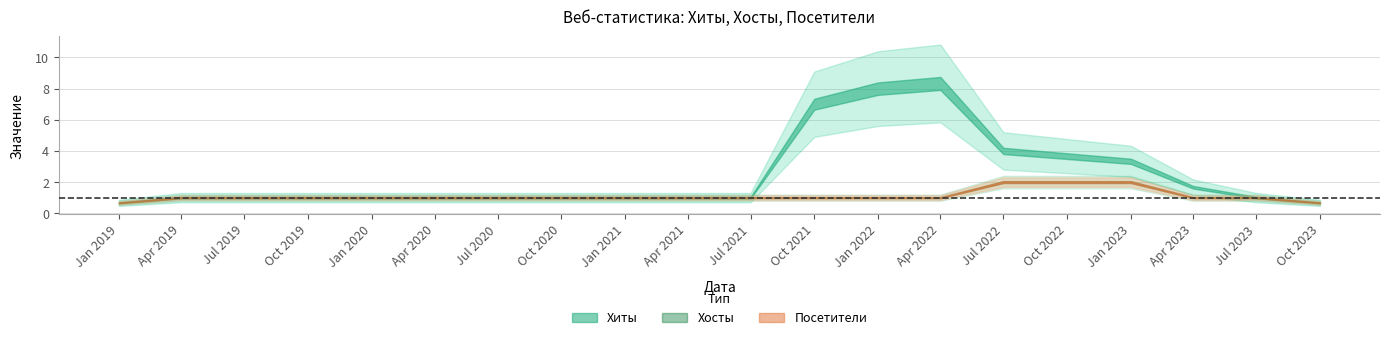

What is the value of the Хосты point at the 6th from the left?

1